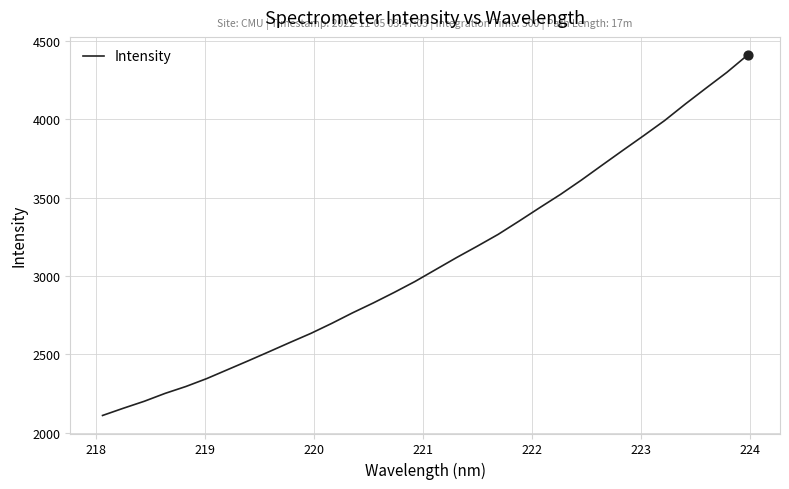

What is the greatest value displayed?

4409.9